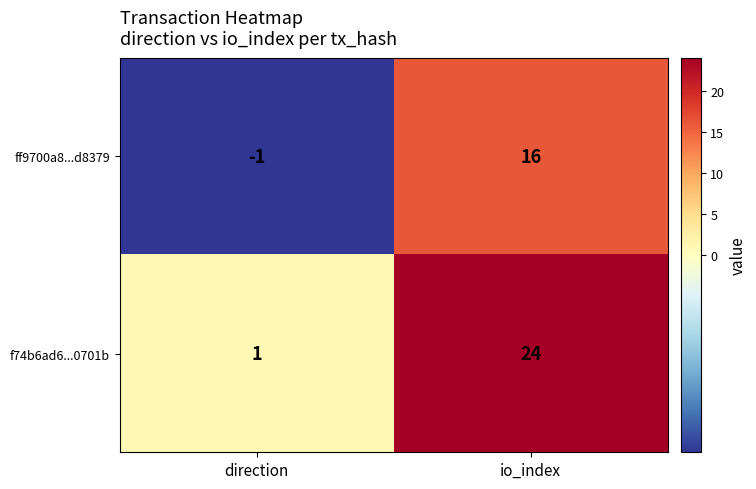

True or false: ff9700a8...d8379 has a value of -2 at direction.

False